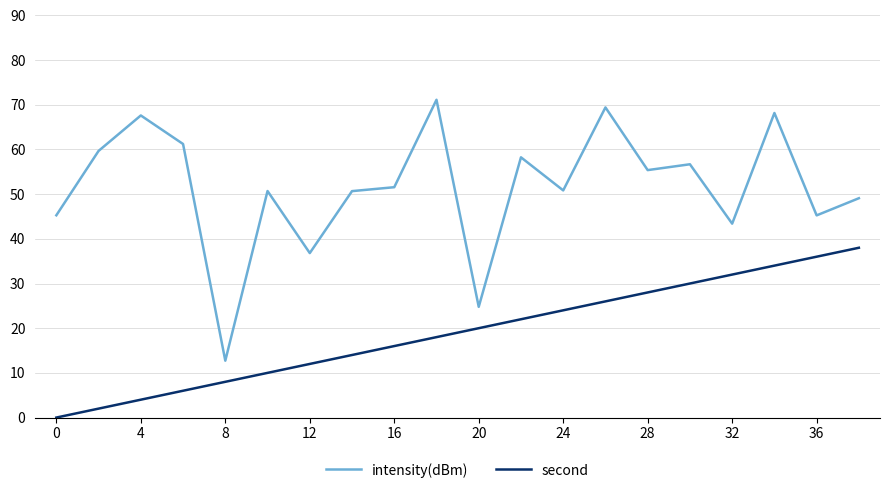

Which series has the largest total across all categories?

intensity(dBm)